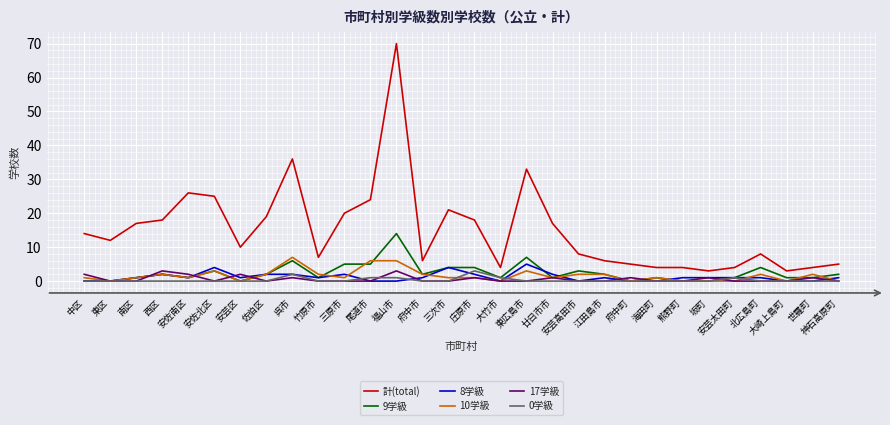

True or false: 17学級 and 計(total) intersect in this chart.

False